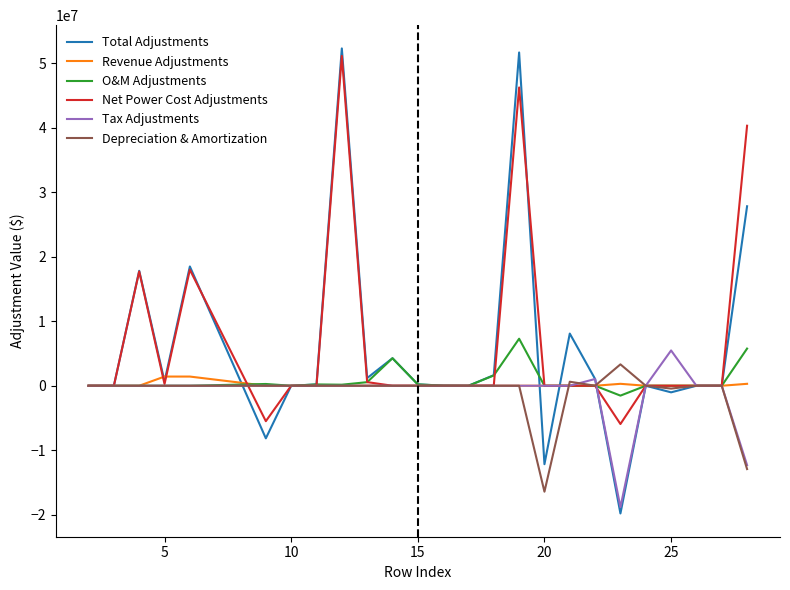

How many values in the Depreciation & Amortization series are below 0?

3